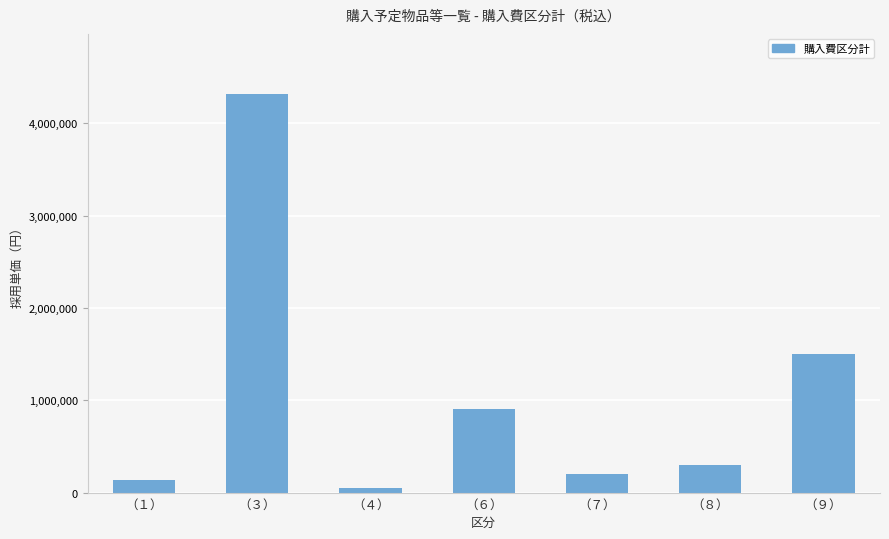

What is the maximum value shown in the chart?

4320000